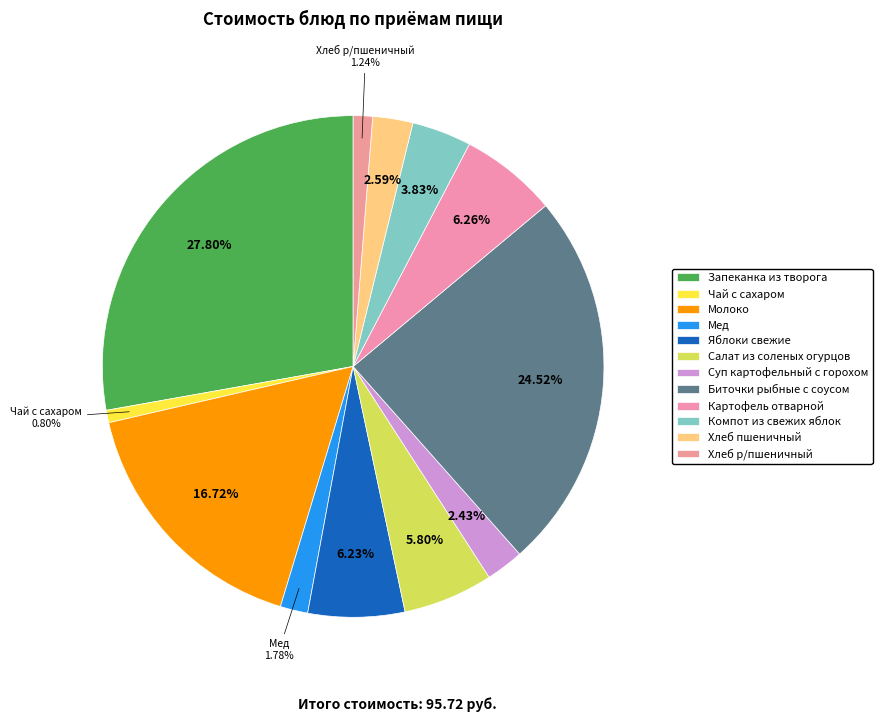

How many segments does this pie chart have?

12